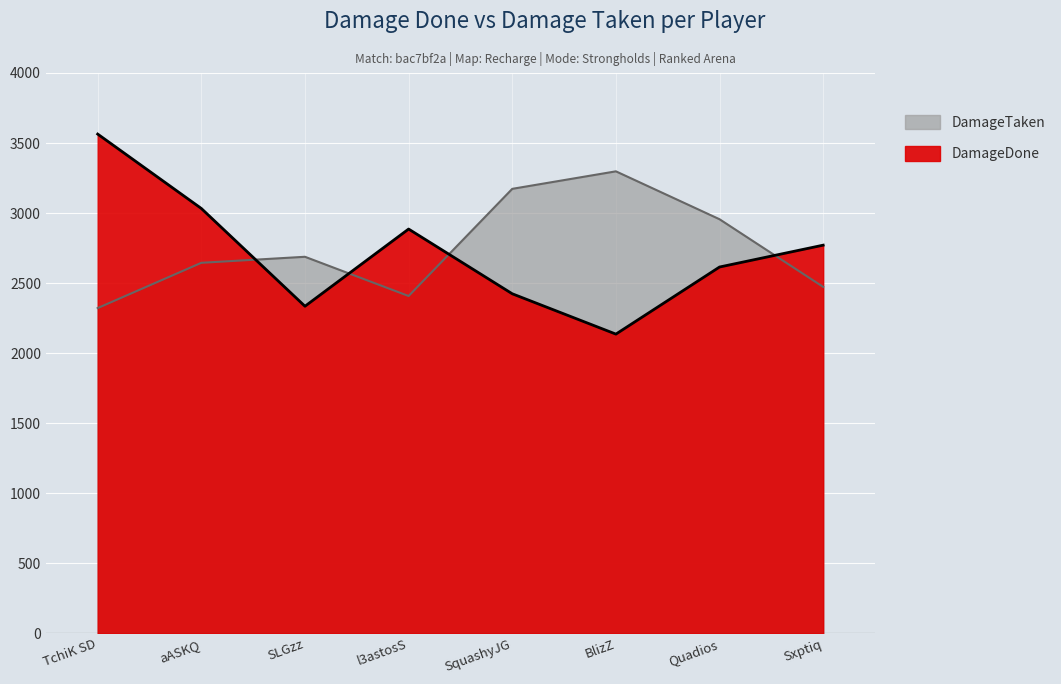

Between SLGzz and l3astosS, which series saw the biggest shift?

DamageDone